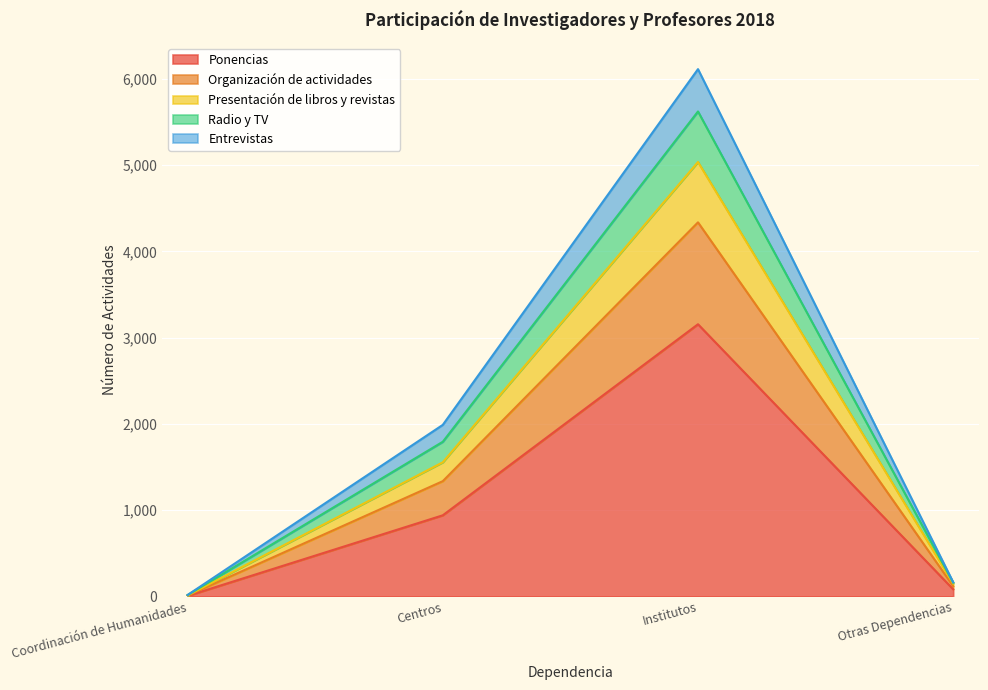

What is the total value across all series at Centros?

1989